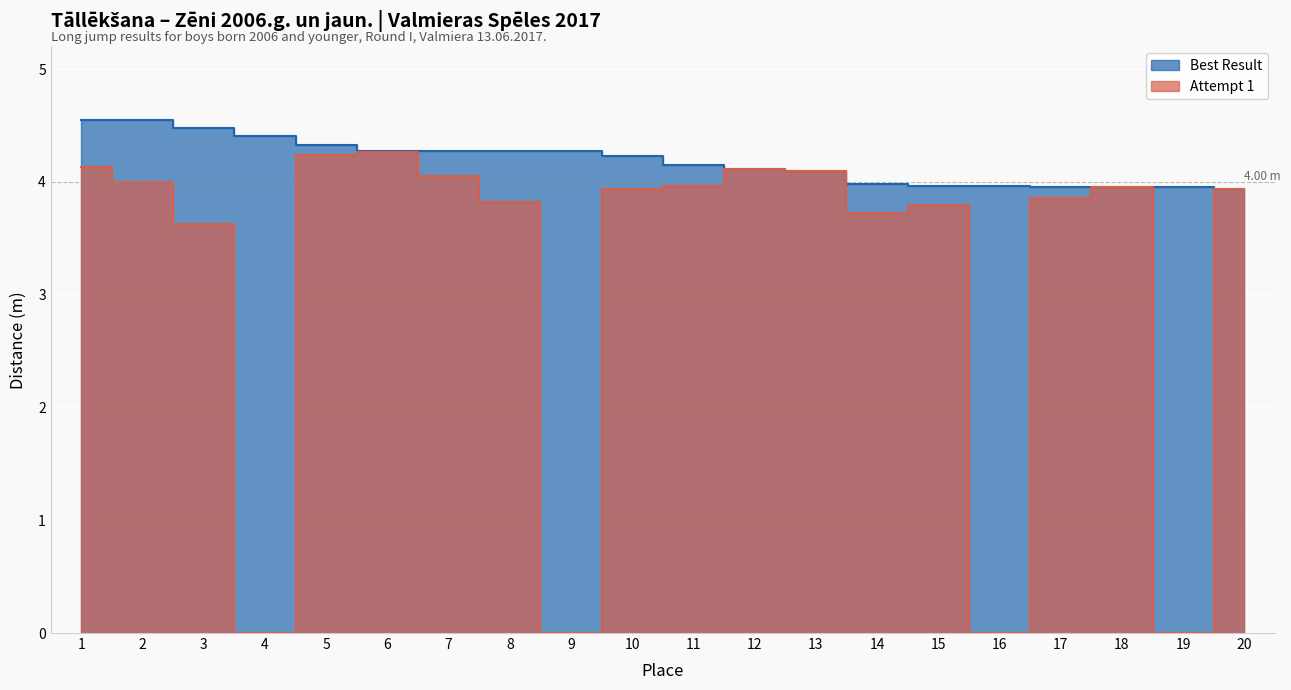

List the series in order of their peak value, lowest first.

Attempt 1, Best Result